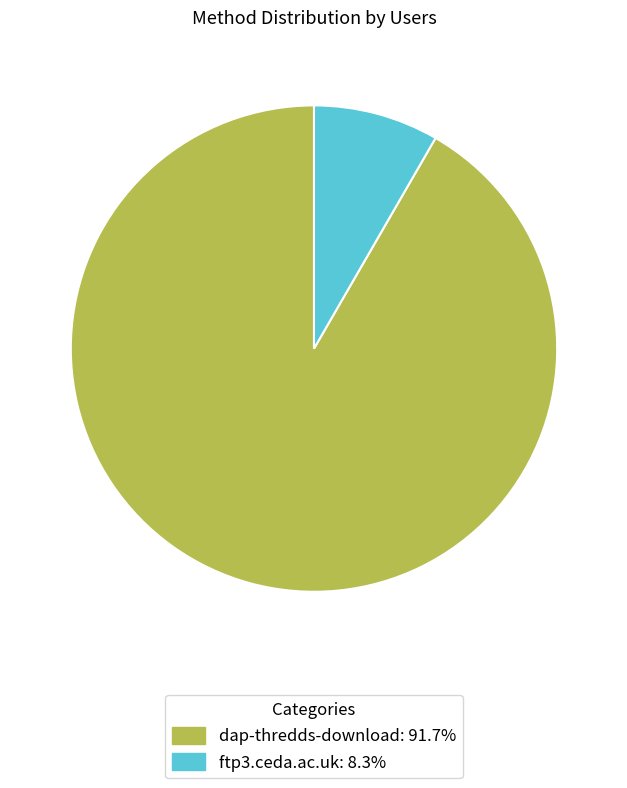

Between dap-thredds-download and ftp3.ceda.ac.uk, which is larger?

dap-thredds-download